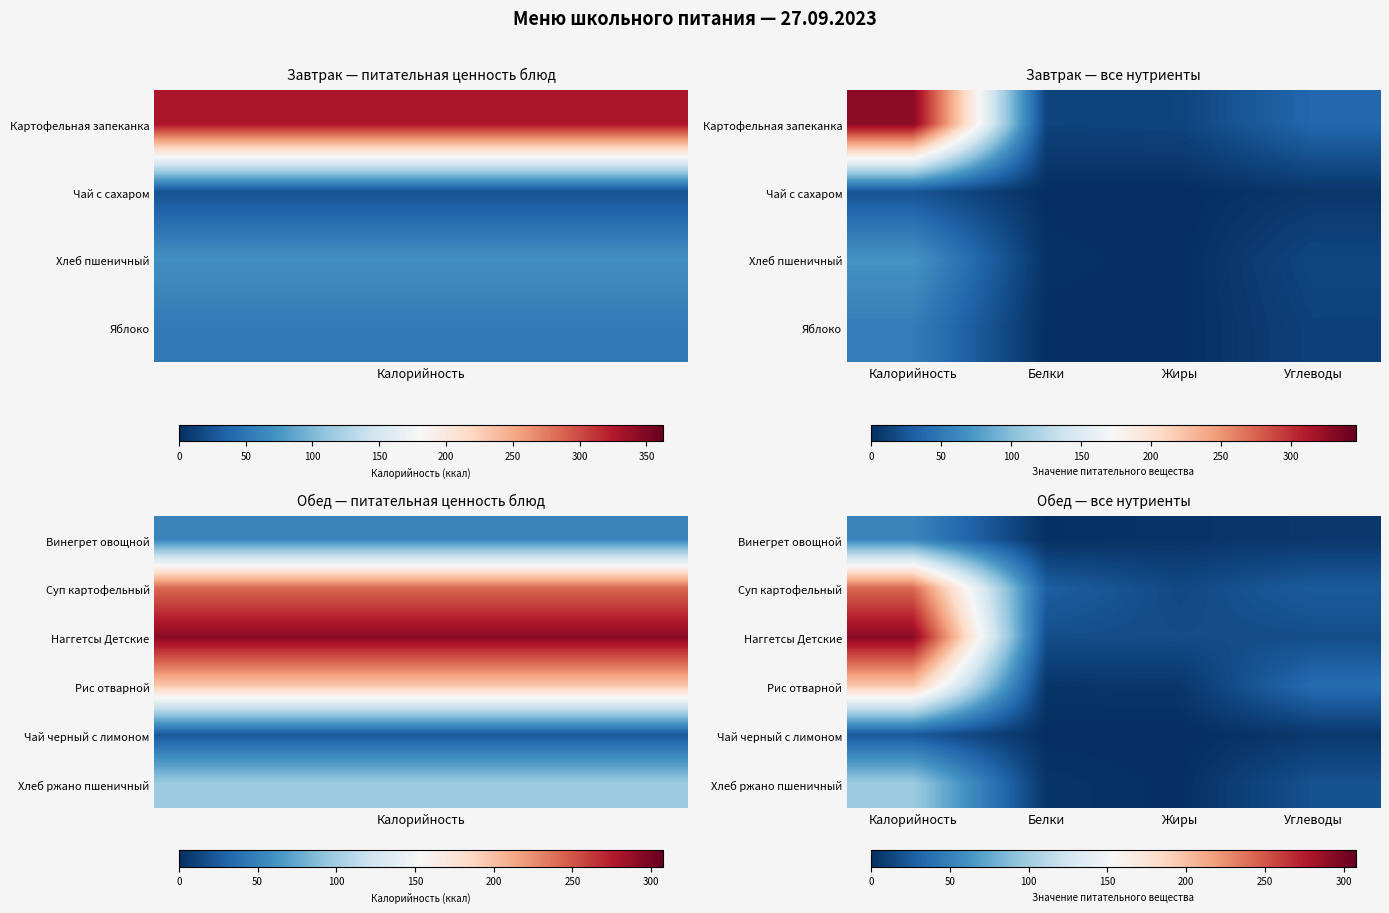

Rank the series by their maximum value, from highest to lowest.

Наггетсы Детские, Суп картофельный, Рис отварной, Хлеб ржано пшеничный, Винегрет овощной, Чай черный с лимоном